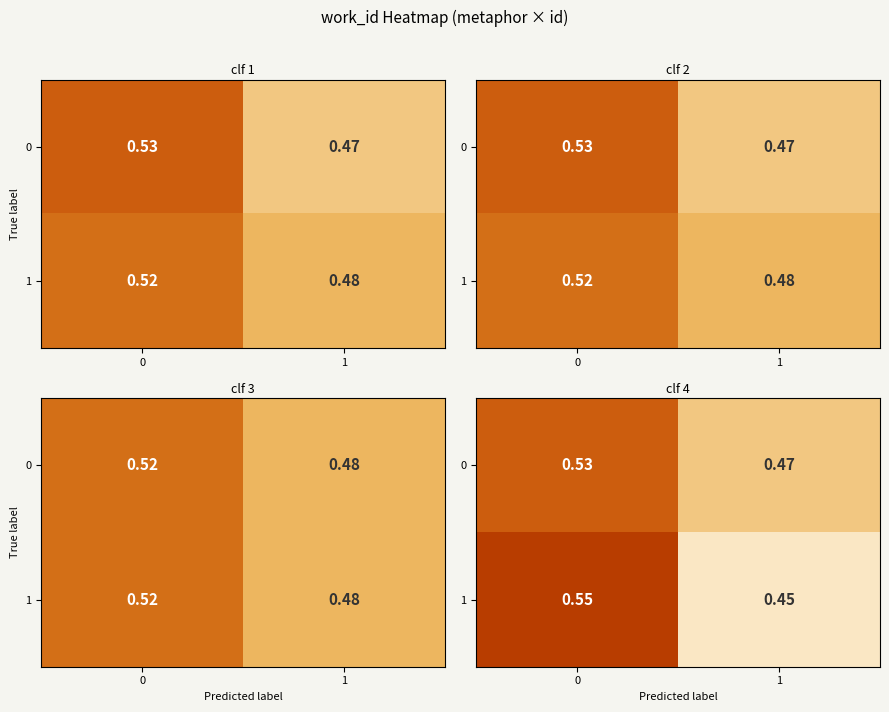

Which series changed the most between 0 and 1?

row_1